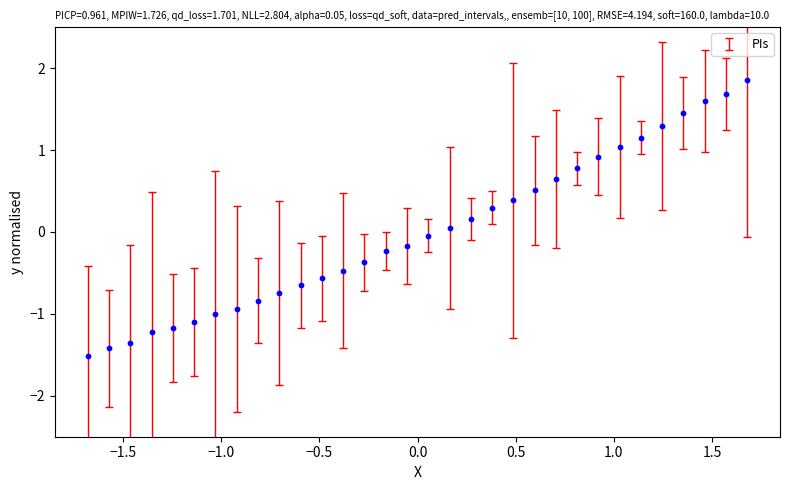

What is the range of Y values (max minus min)?

3.4